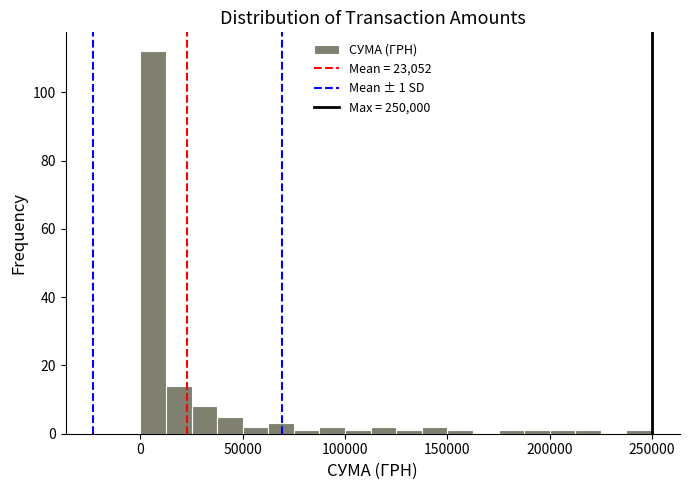

Read against the x-axis, roughly where is the centre of the tallest bar?

5000